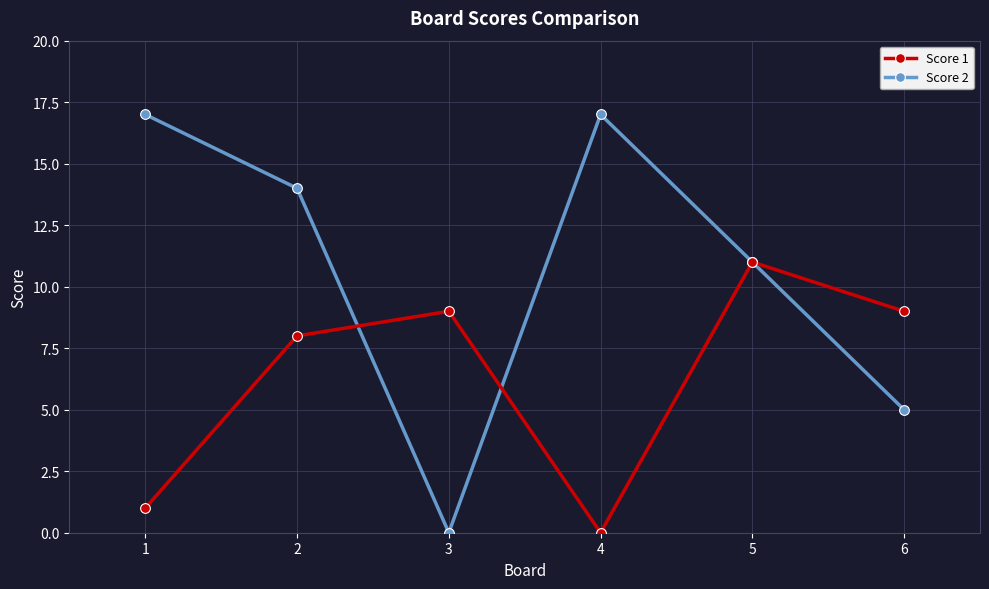

Which series has the widest spread of values?

Score 2